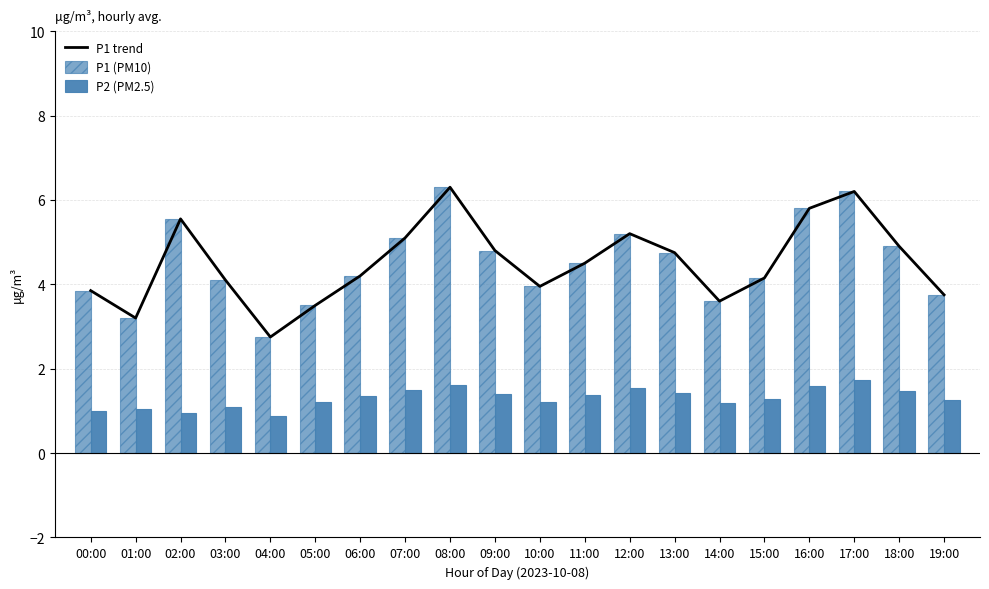

List the labels in order of P2 (PM2.5) value, smallest first.

04:00, 02:00, 00:00, 01:00, 03:00, 14:00, 05:00, 10:00, 19:00, 15:00, 06:00, 11:00, 09:00, 13:00, 18:00, 07:00, 12:00, 16:00, 08:00, 17:00